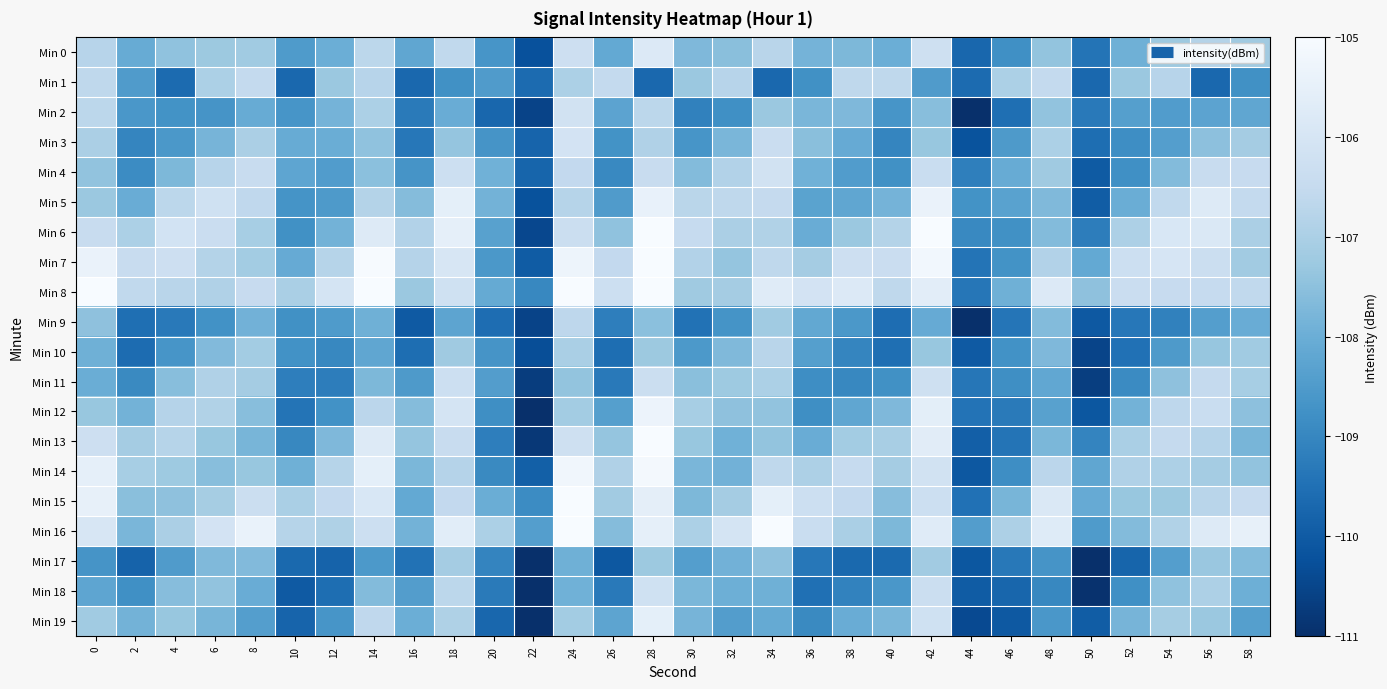

What is the spread (max minus min) of values at 28?

5.4